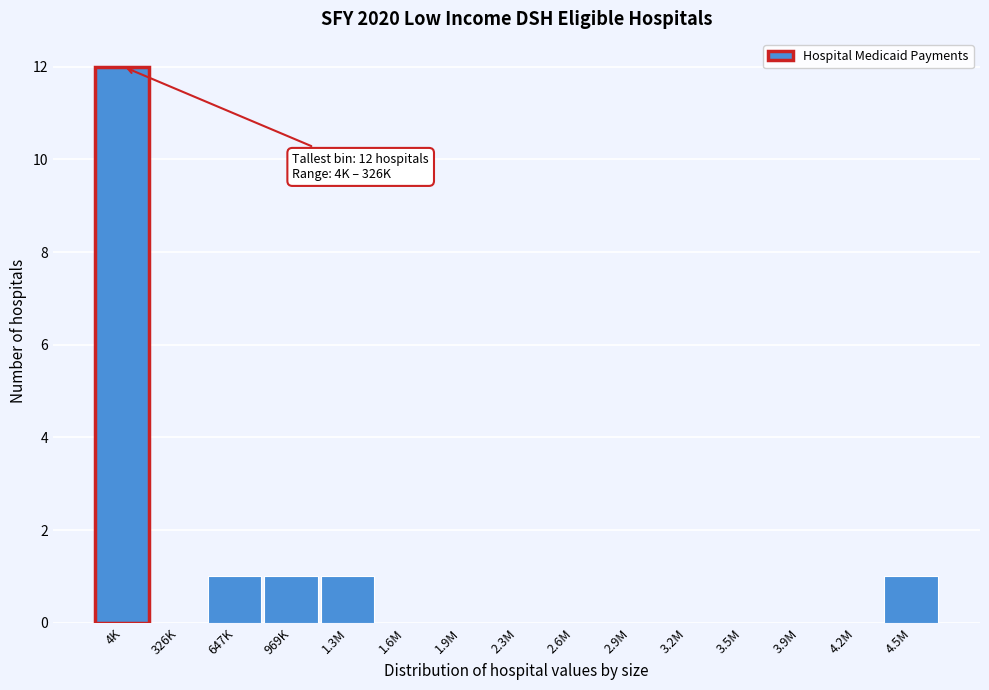

Reading left to right, list all the values displayed in this chart.

4K=12	326K=0	647K=1	969K=1	1.3M=1	1.6M=0	1.9M=0	2.3M=0	2.6M=0	2.9M=0	3.2M=0	3.5M=0	3.9M=0	4.2M=0	4.5M=1